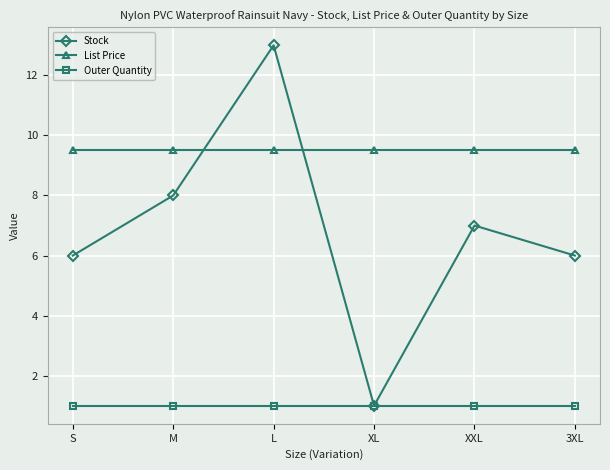

True or false: Outer Quantity and List Price cross at least once.

False